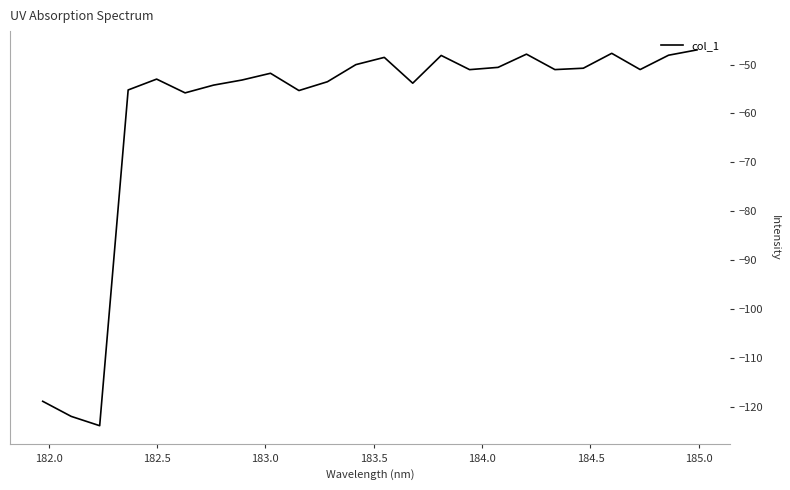

What is the smallest value displayed?

-123.9